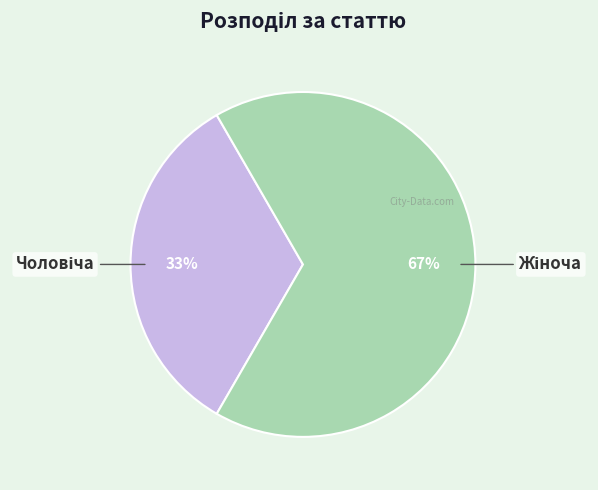

To the nearest percent, what is the average slice percentage?

50%